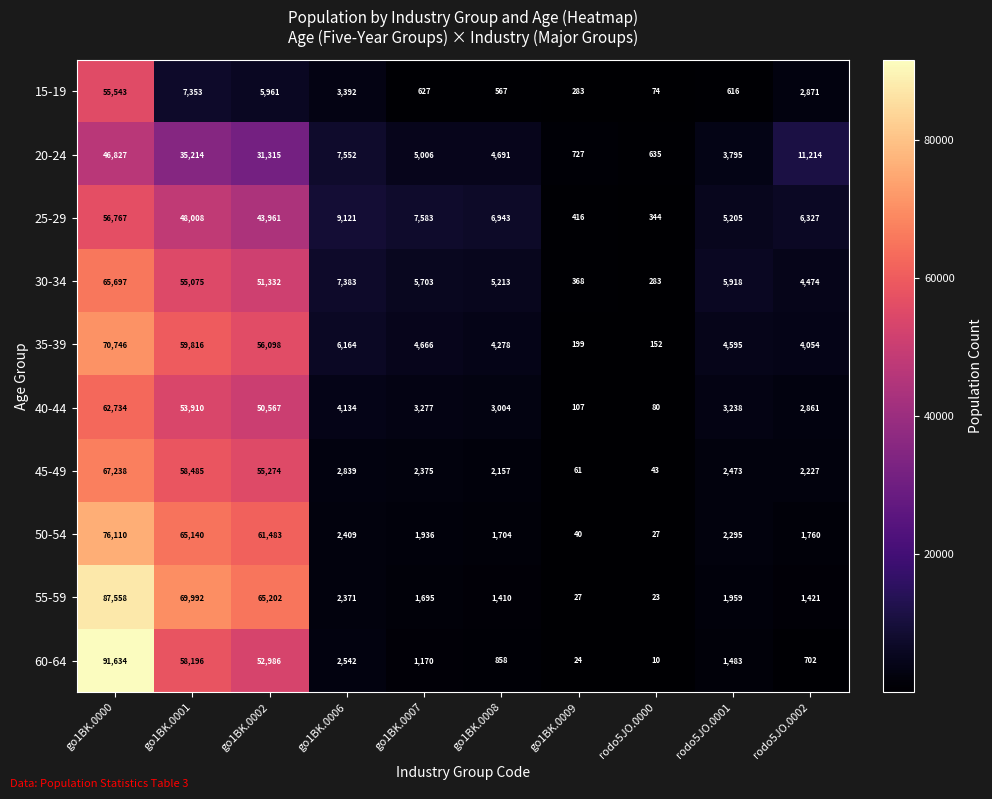

At which category is the sum across all series the highest?

go1BK.0000